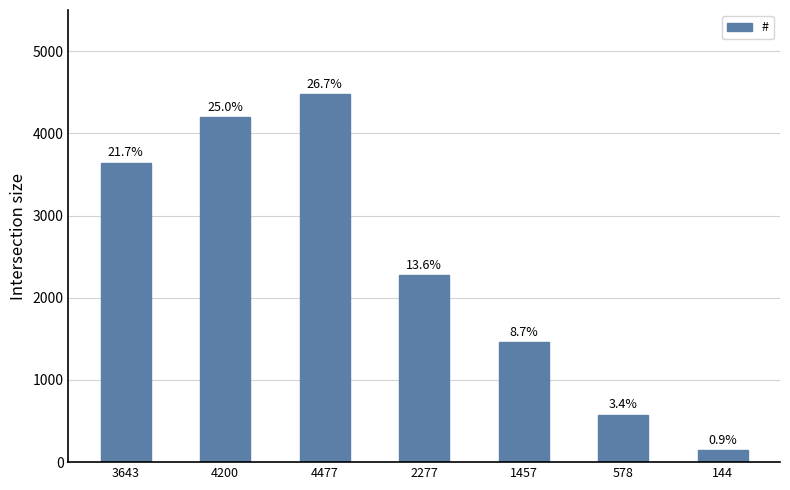

What is the ratio of the value at 3643 to the value at 4477?

0.8